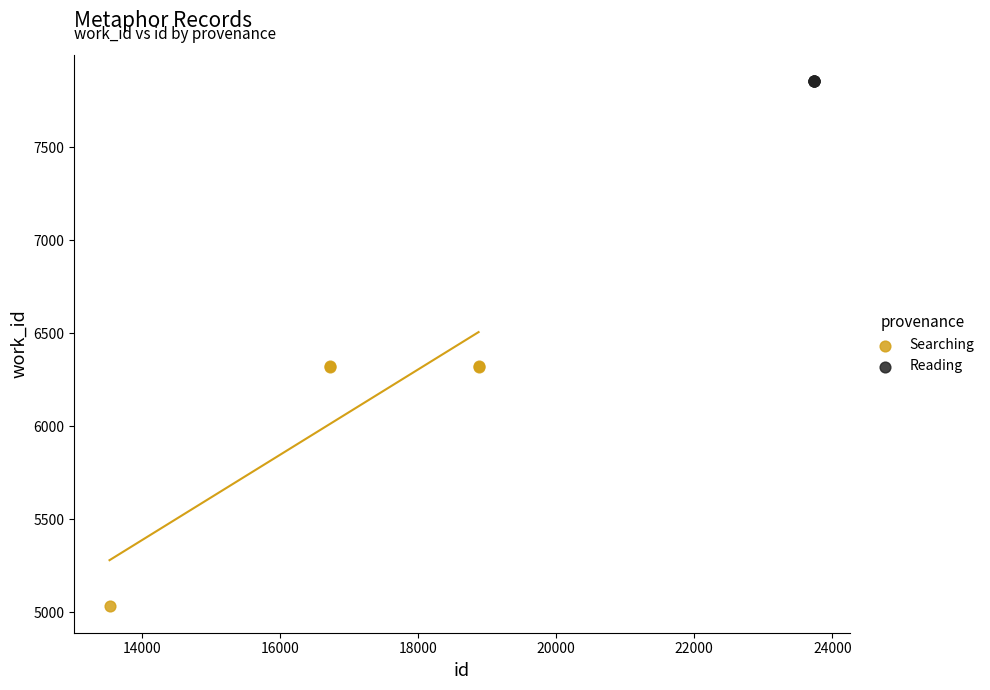

Which series contains the lowest Y value?

Searching